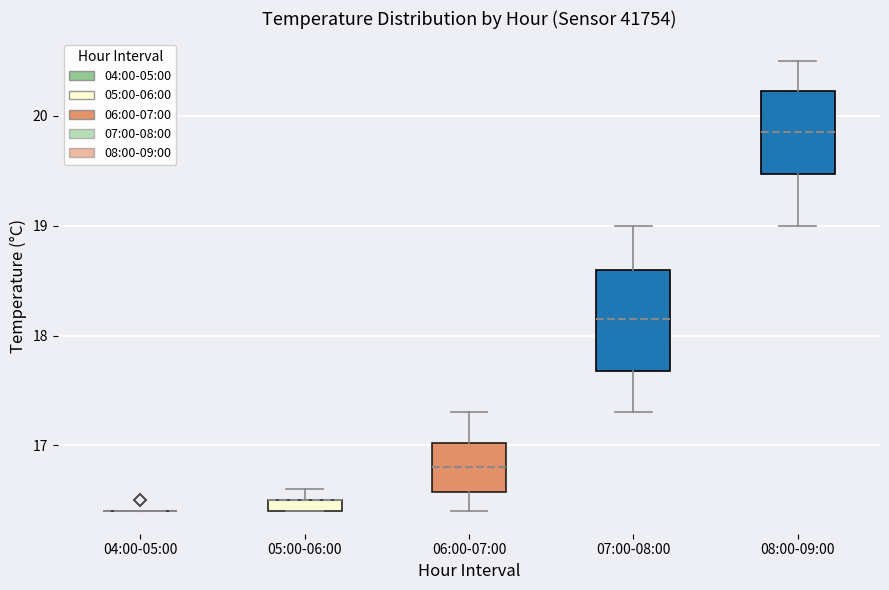

Where does the upper whisker of the box for 05:00-06:00 end on the y-axis? The values are not printed on the chart, so give them approximately, as read against the axis.

16.6